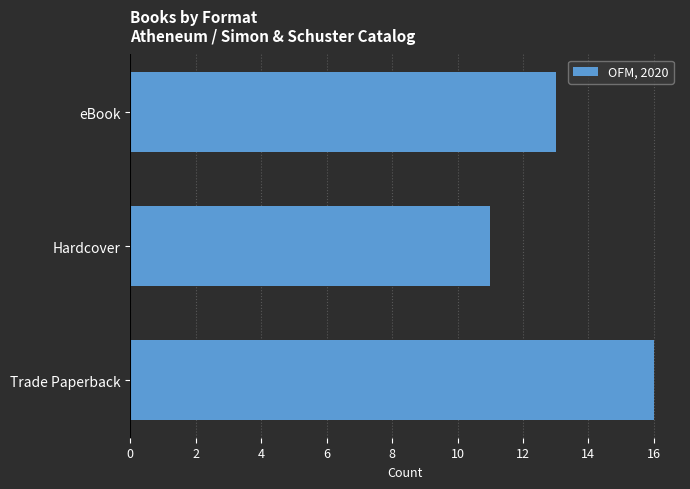

What is the average value?

13